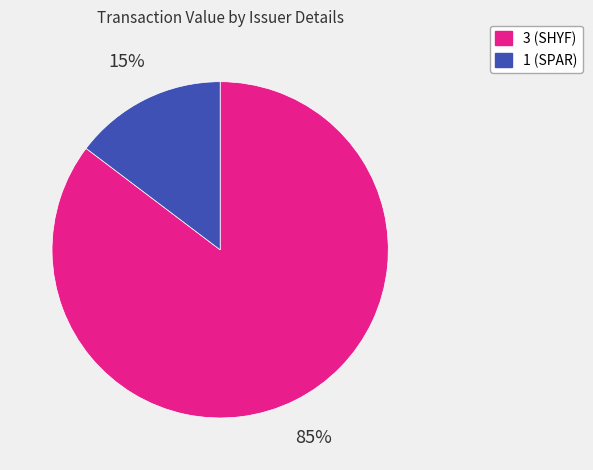

Rank the categories by value from lowest to highest.

1 (SPAR), 3 (SHYF)